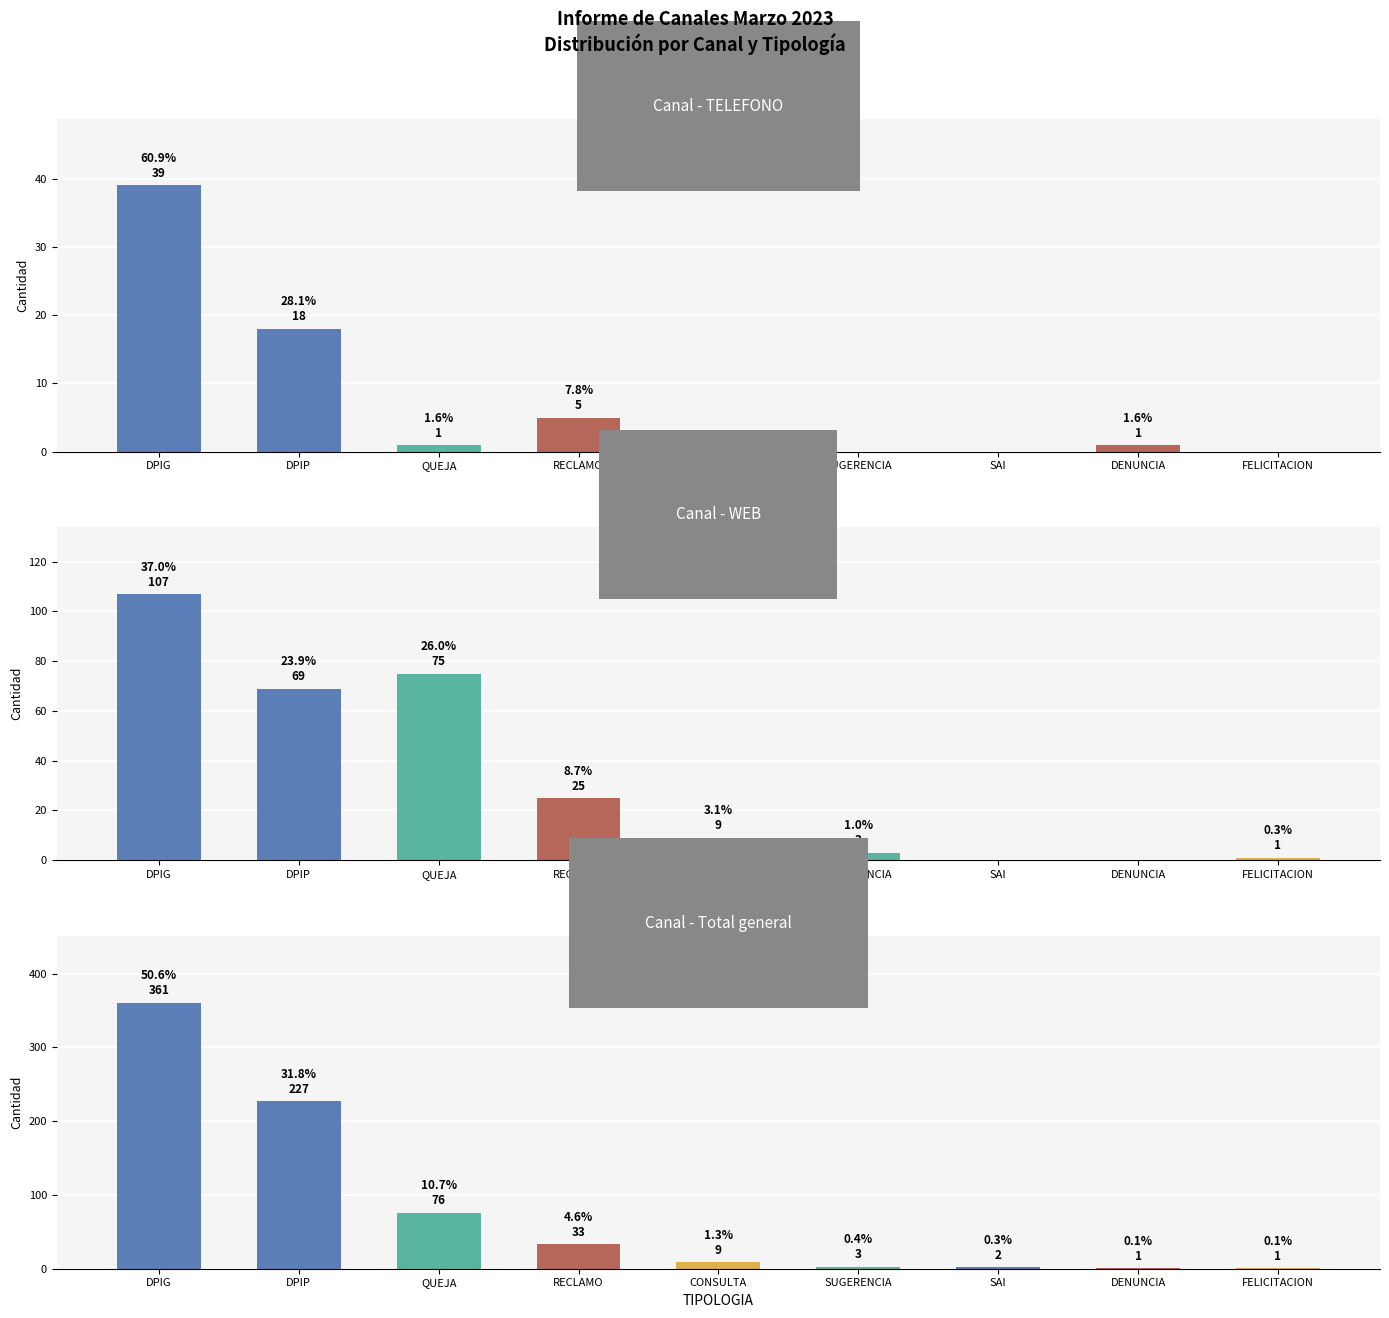

What is the value of the TELEFONO bar at the 4th from the left?

5